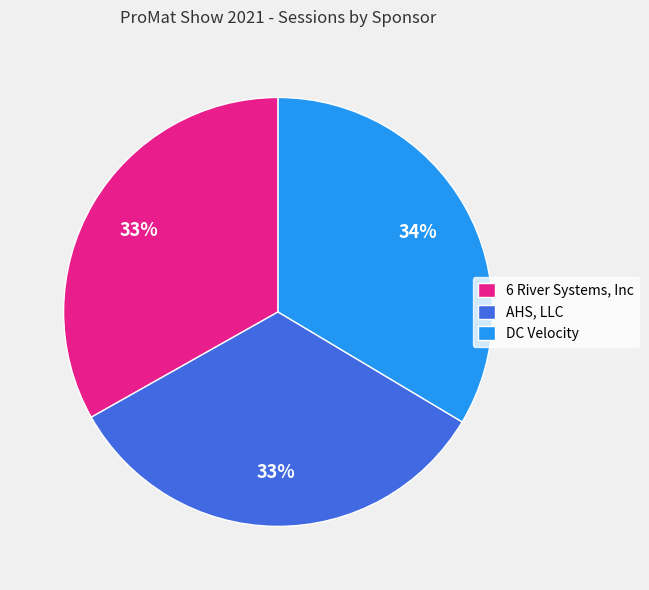

Is AHS, LLC the majority of the pie?

No